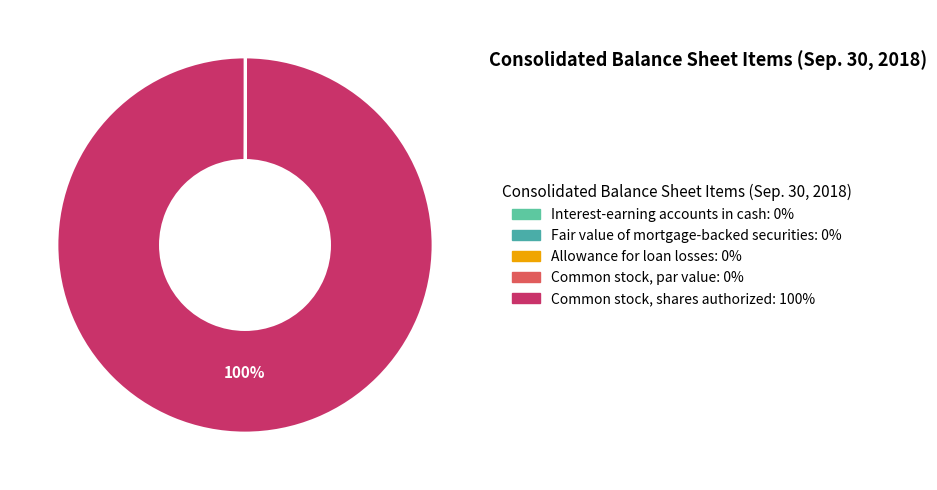

What is the smallest slice in the pie chart?

Common stock, par value